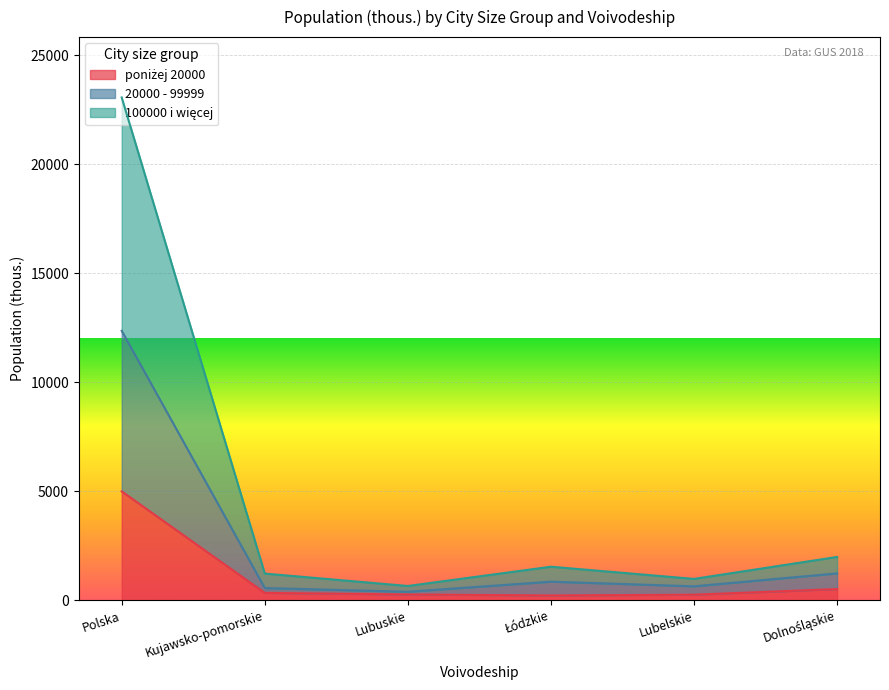

What is the label of the 1st point from the right?

Dolnośląskie